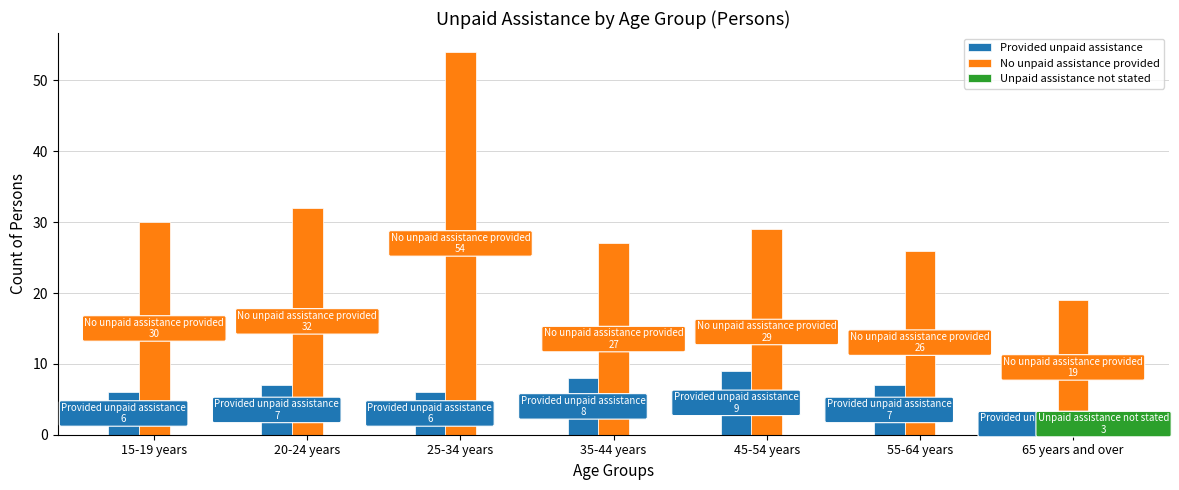

How many categories are shown in the chart?

7